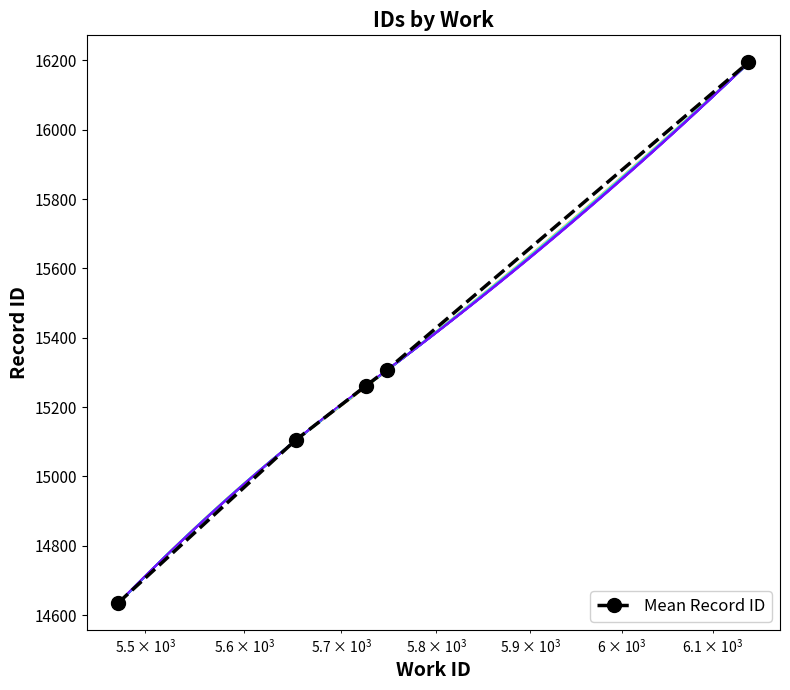

What is the value of the Mean Record ID point at the 1st from the left?

14636.0